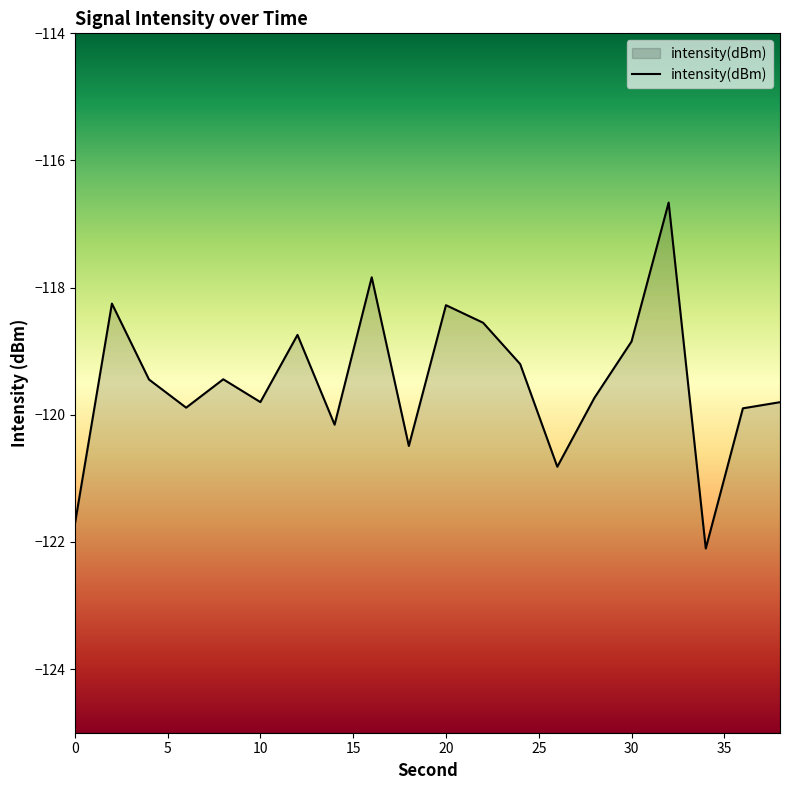

How many lines are shown in the chart?

1